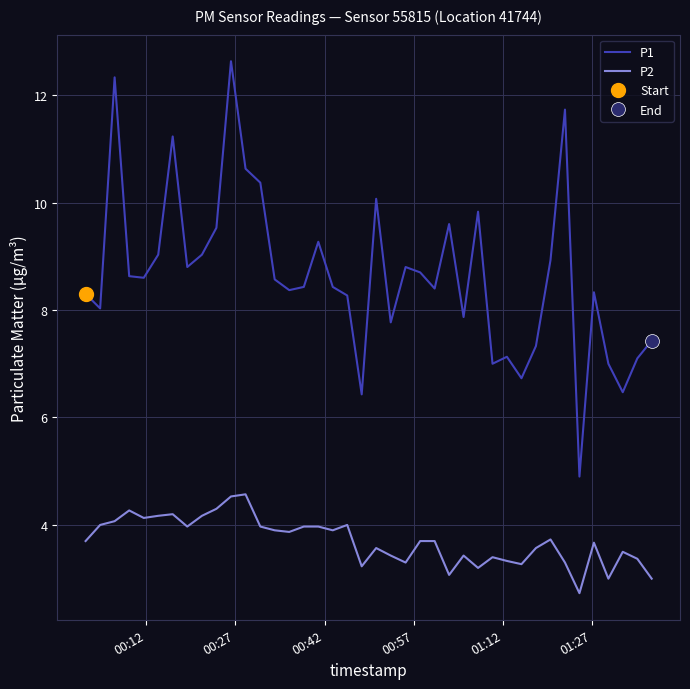

What is the lowest value of the P1 series?

4.9